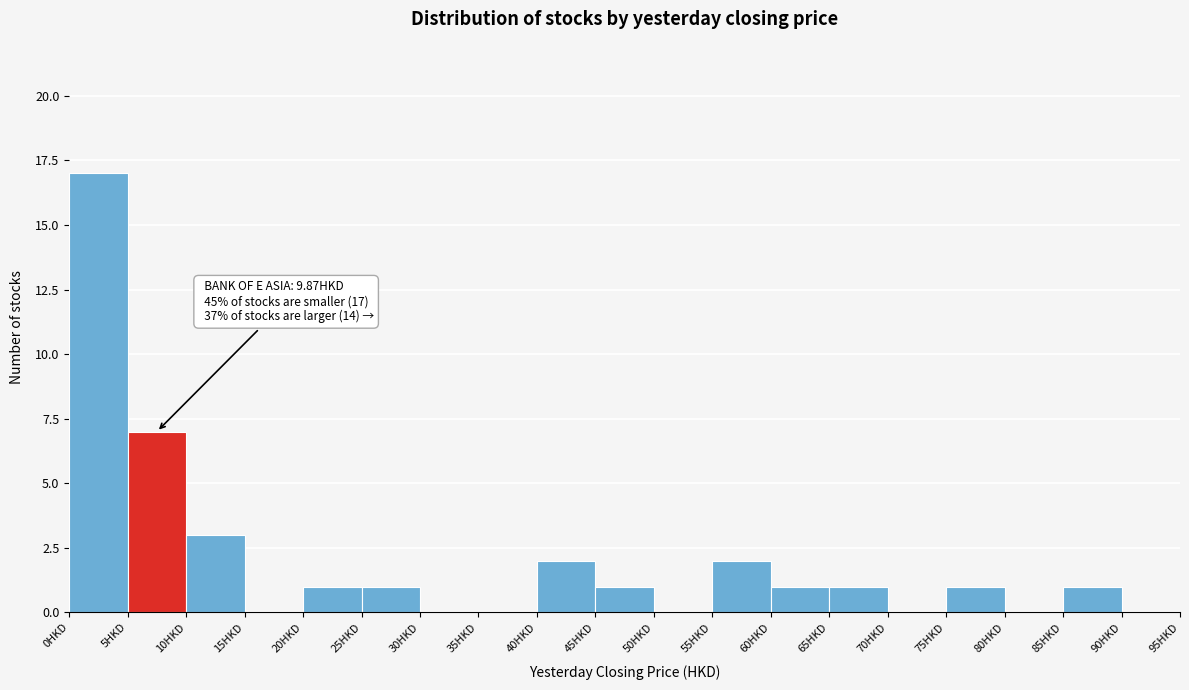

Which range on the x-axis has the tallest bar?

0 to 5